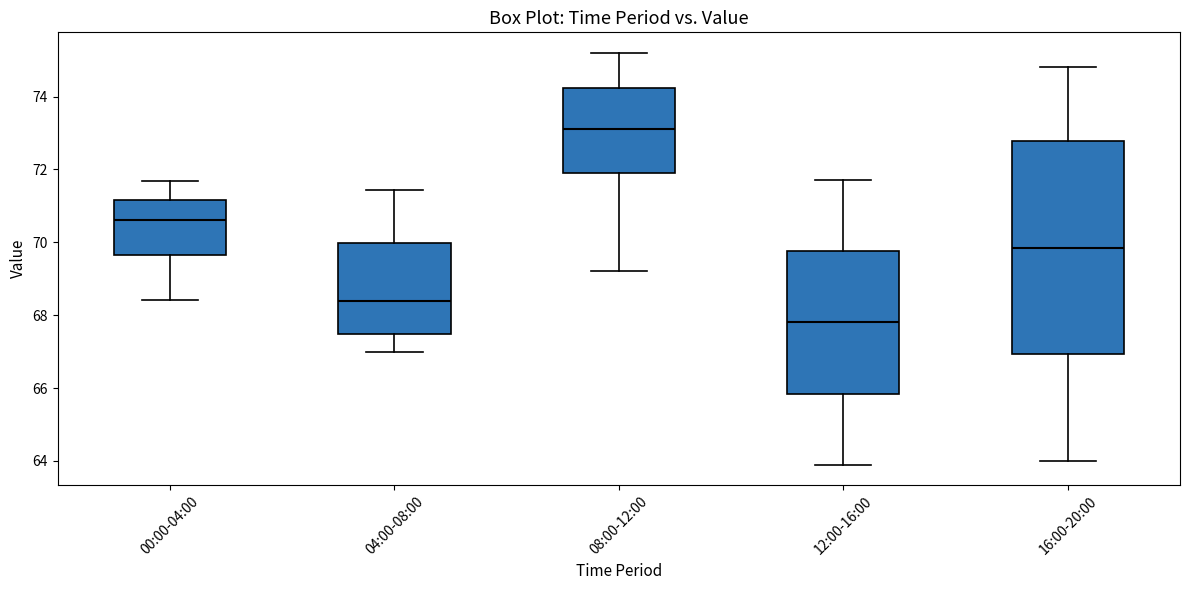

Reading left to right, read every box against the y-axis: the position of its median line, the range the box covers, and the ends of its whiskers. The values are not printed on the chart, so give them approximately, as read against the axis.

00:00-04:00: median 70.6, box 69.6 to 71.2, whiskers 68.4 to 71.6
04:00-08:00: median 68.4, box 67.4 to 70.0, whiskers 67.0 to 71.4
08:00-12:00: median 73.2, box 72.0 to 74.2, whiskers 69.2 to 75.2
12:00-16:00: median 67.8, box 65.8 to 69.8, whiskers 64.0 to 71.8
16:00-20:00: median 69.8, box 67.0 to 72.8, whiskers 64.0 to 74.8